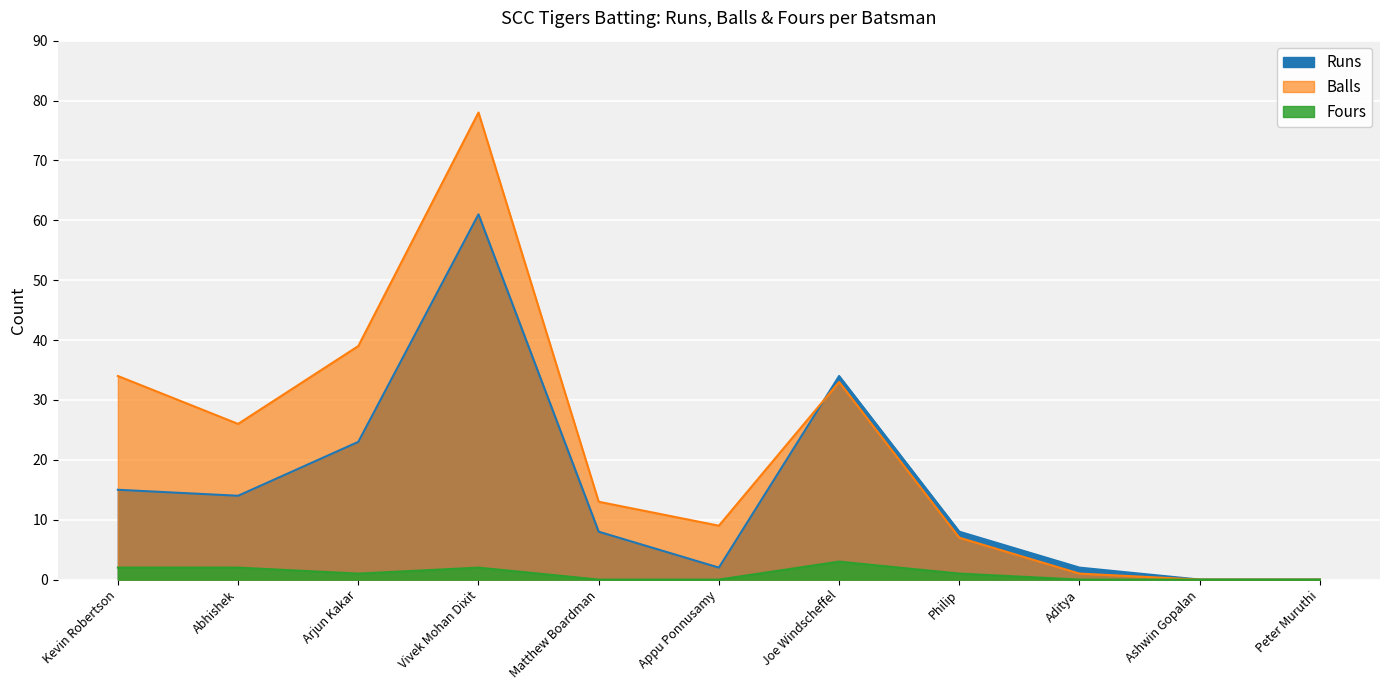

What is the difference between the second highest and minimum values in the Runs series?

34